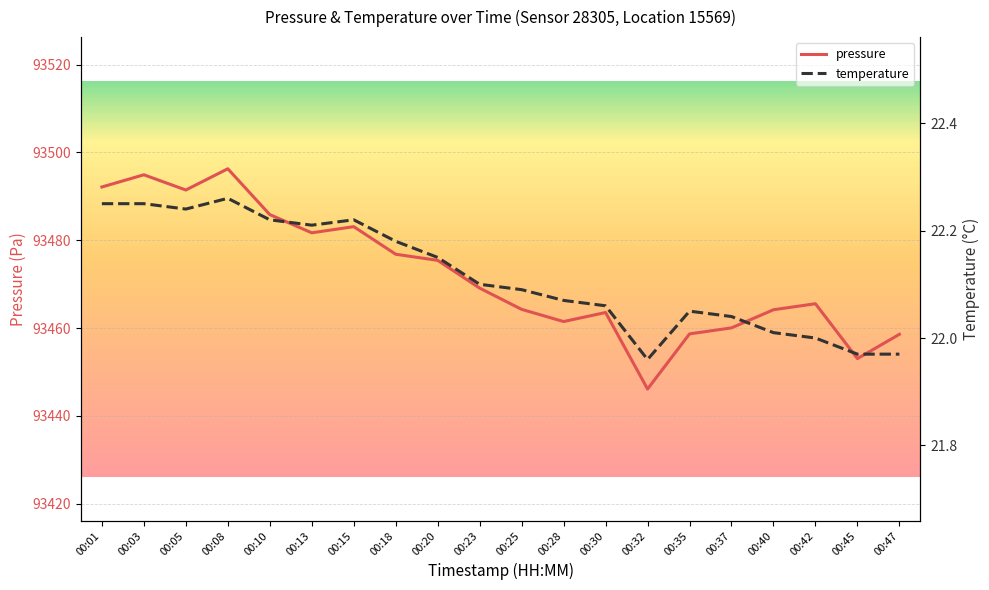

What is the minimum value for temperature?

22.0